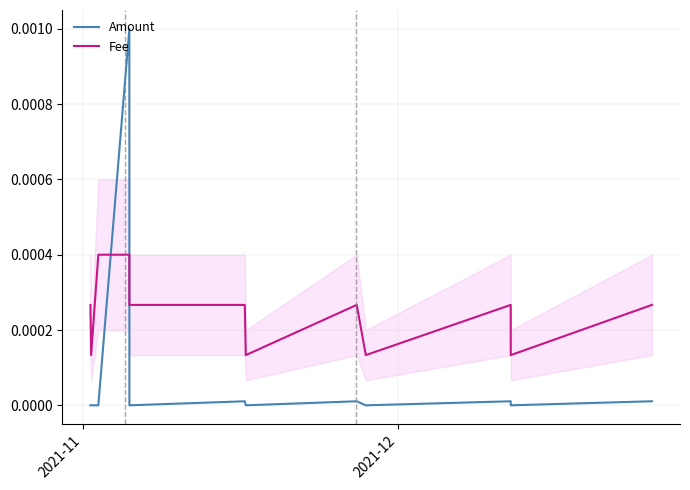

How many intersections are there between Fee and Amount?

2